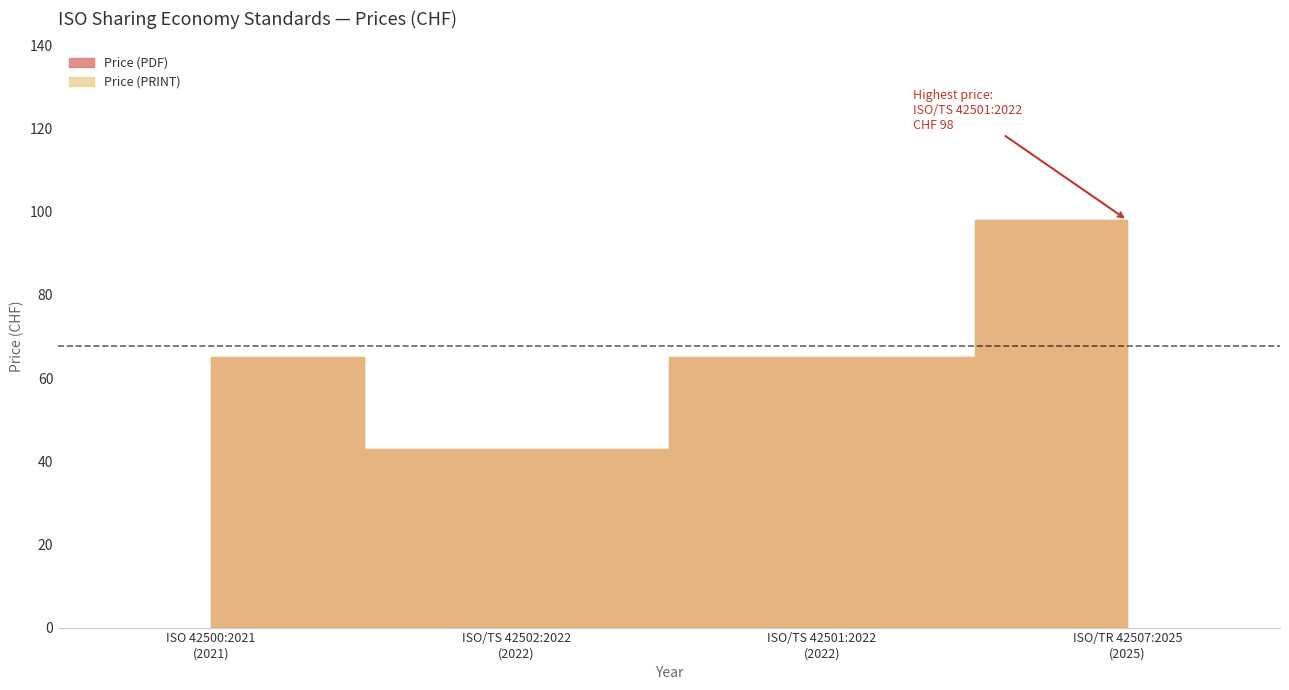

True or false: Price (PRINT) and Price (PDF) cross at least once.

False